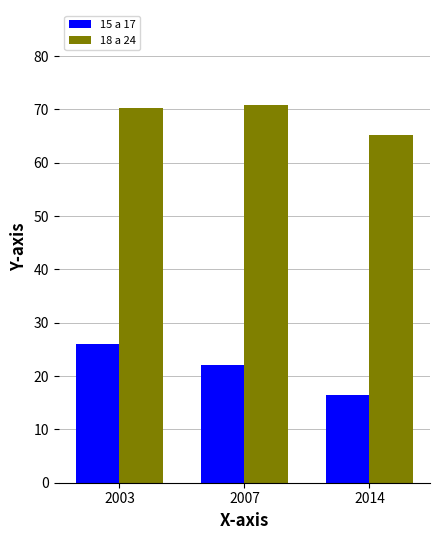

What is the difference between the highest and lowest values at 2007?

48.8